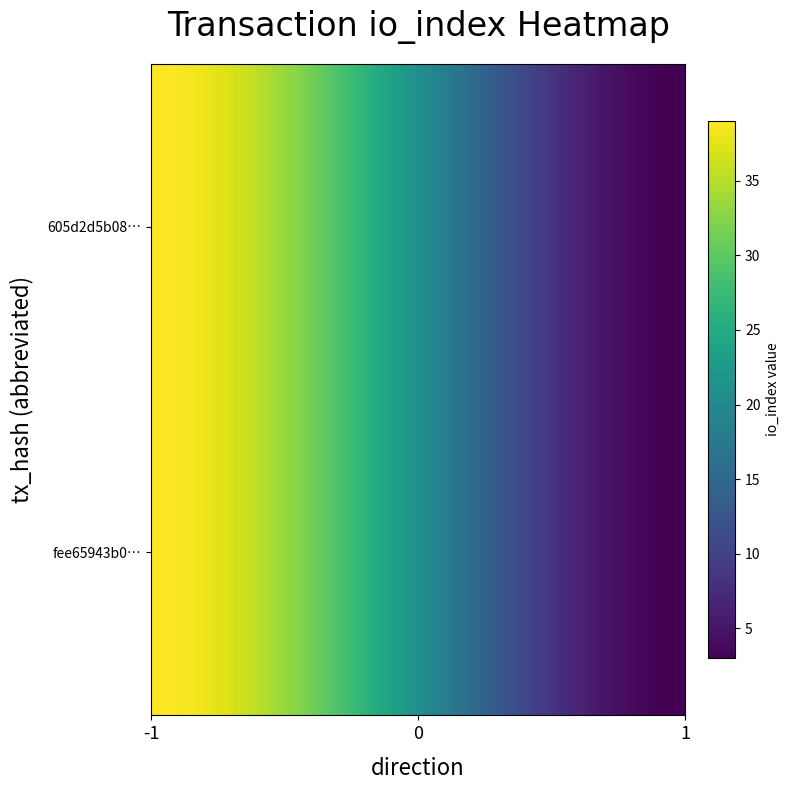

Which series has the largest total across all categories?

fee65943b0cd59de33e3ce01c061ae061742af9